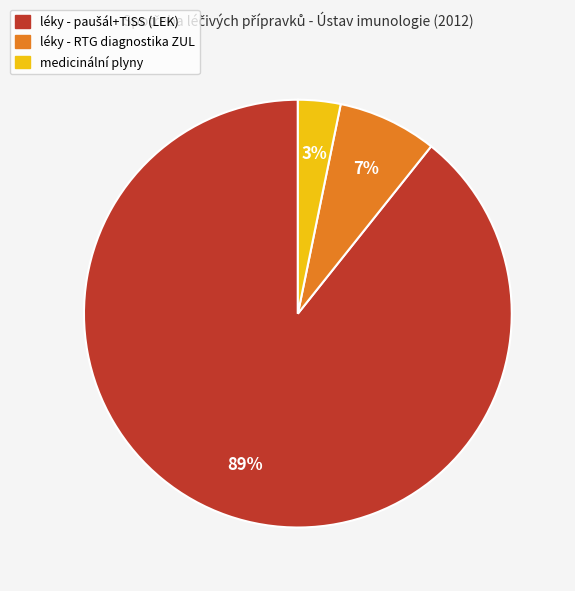

To the nearest percent, what percentage of the pie is léky - RTG diagnostika ZUL?

7%